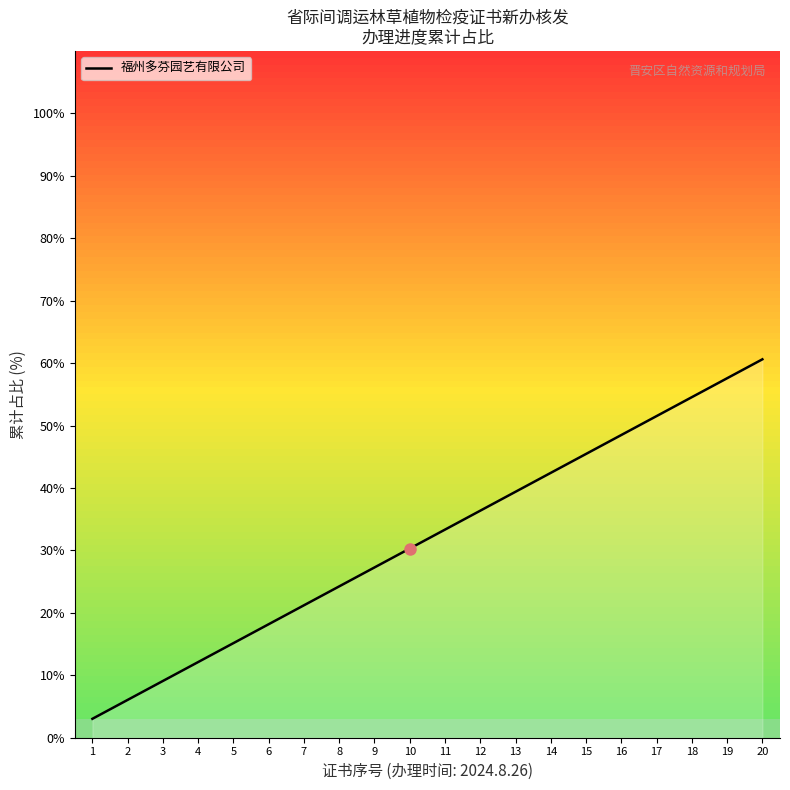

Reading left to right, list all the values displayed in this chart.

1=3.0	2=6.1	3=9.1	4=12.1	5=15.2	6=18.2	7=21.2	8=24.2	9=27.3	10=30.3	11=33.3	12=36.4	13=39.4	14=42.4	15=45.5	16=48.5	17=51.5	18=54.5	19=57.6	20=60.6